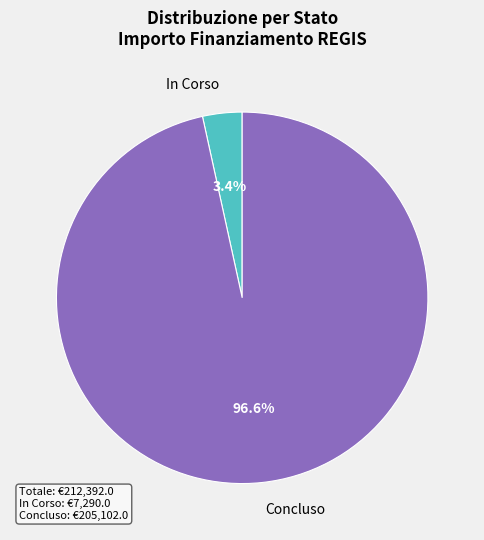

What is the smallest slice in the pie chart?

In Corso